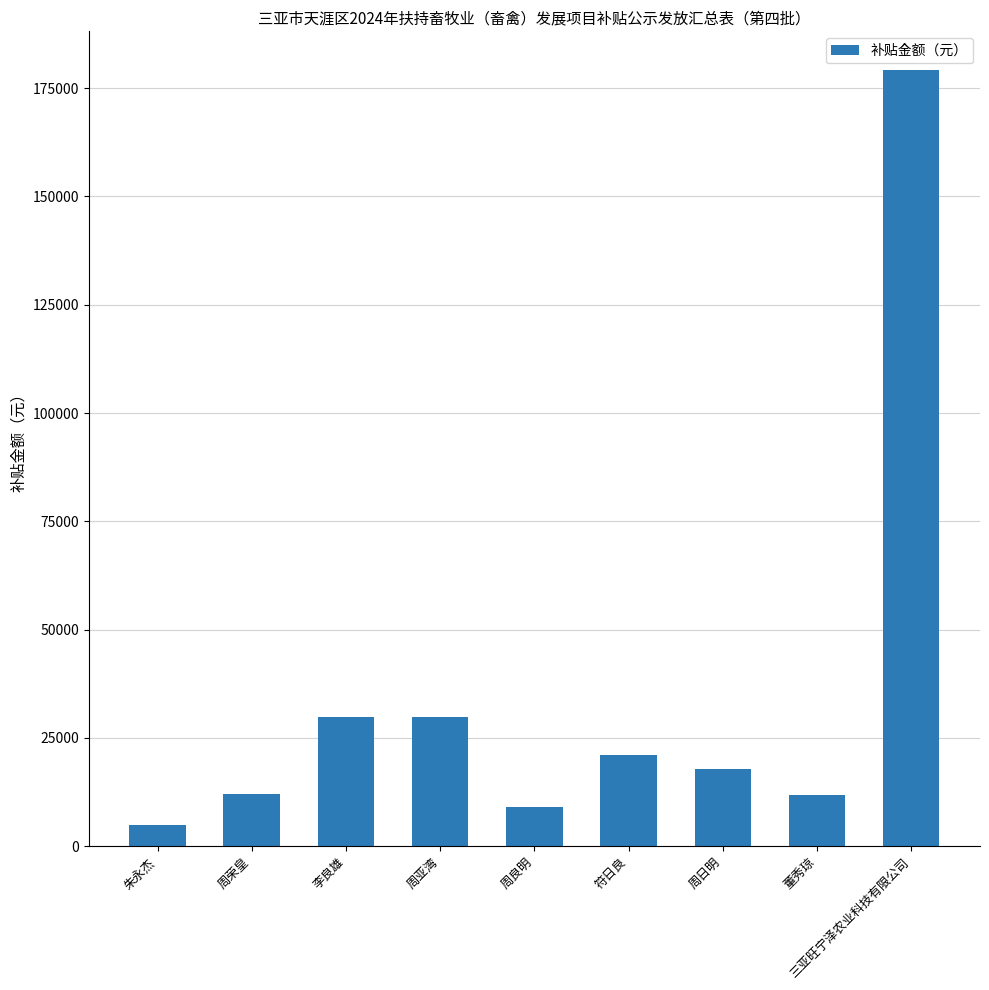

How many bars are there in total?

9